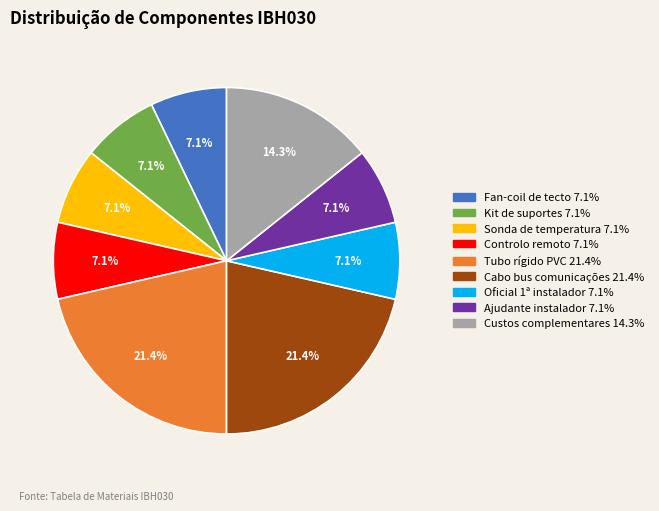

Count the number of slices in the pie.

9